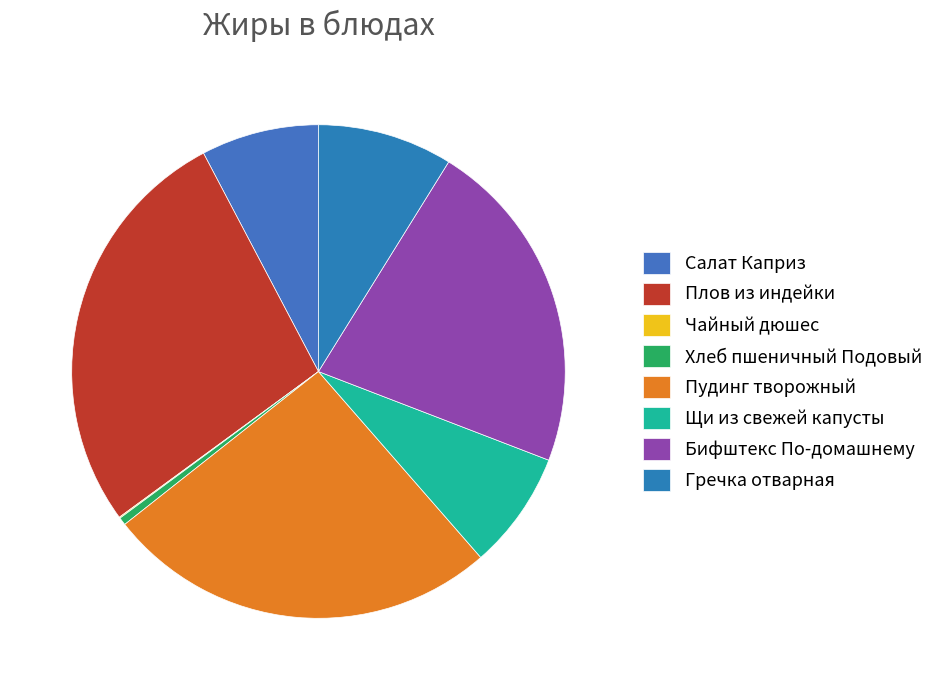

How many segments does this pie chart have?

8